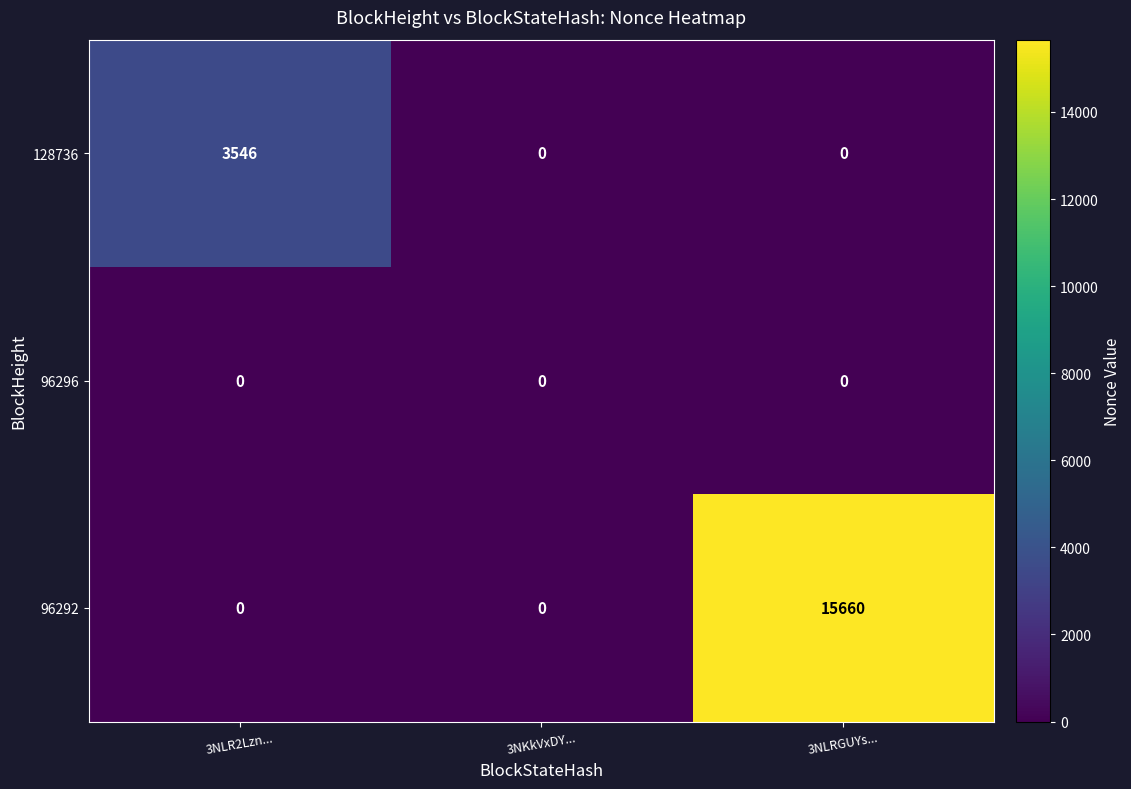

Rank the series by their average value, from highest to lowest.

96292, 128736, 96296